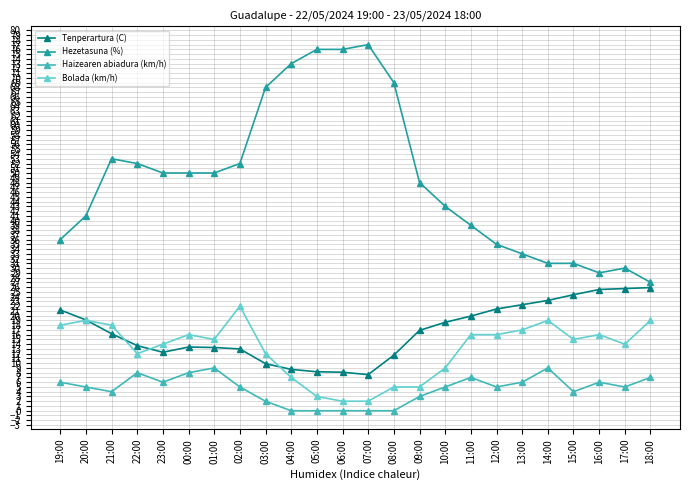

What is the maximum value shown in the chart?

77.0